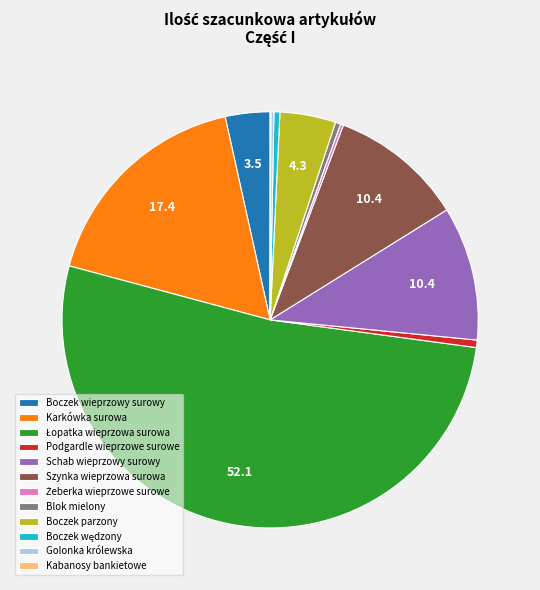

Between Blok mielony and Schab wieprzowy surowy, which is larger?

Schab wieprzowy surowy